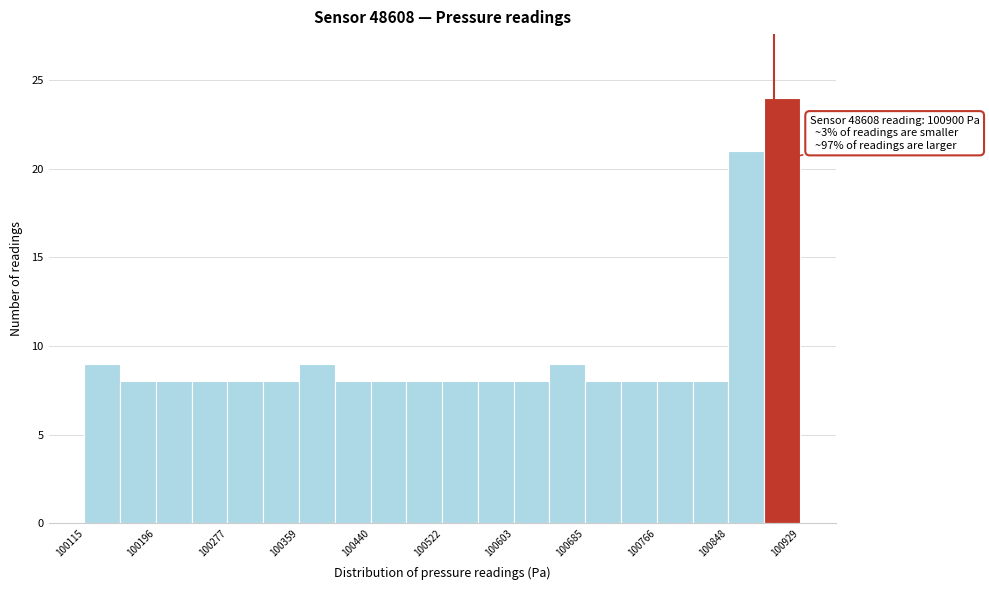

Over which range of the x-axis is the bar tallest?

100890 to 100930